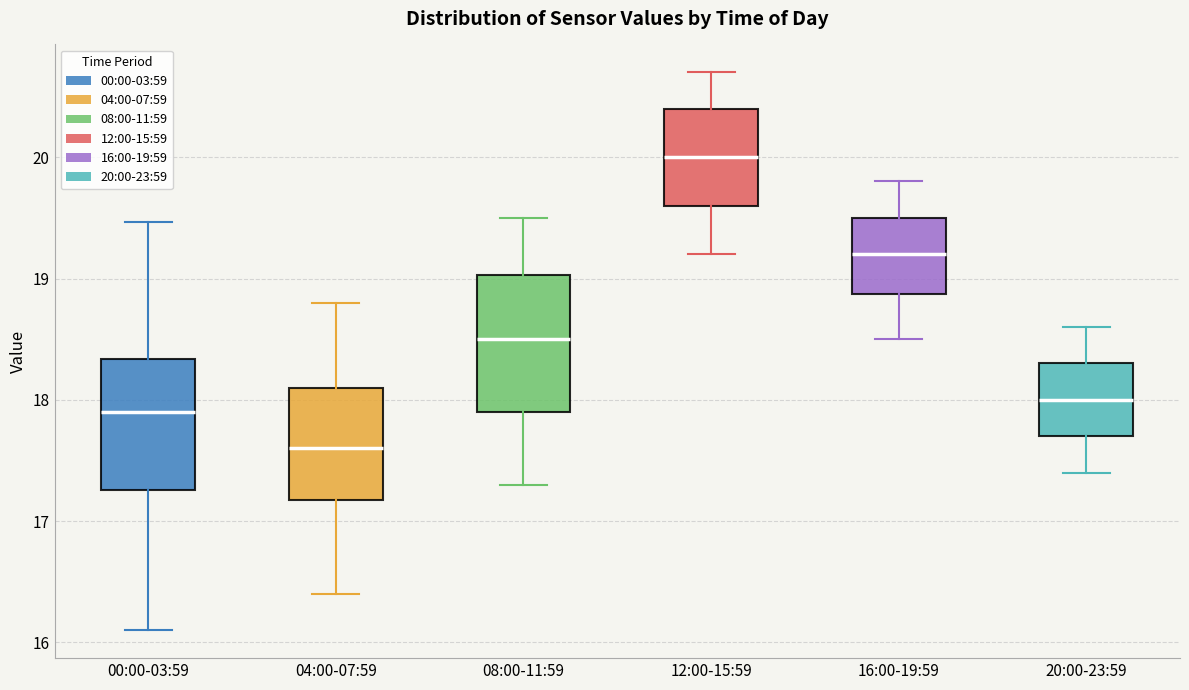

Which box's median line is the lowest?

04:00-07:59